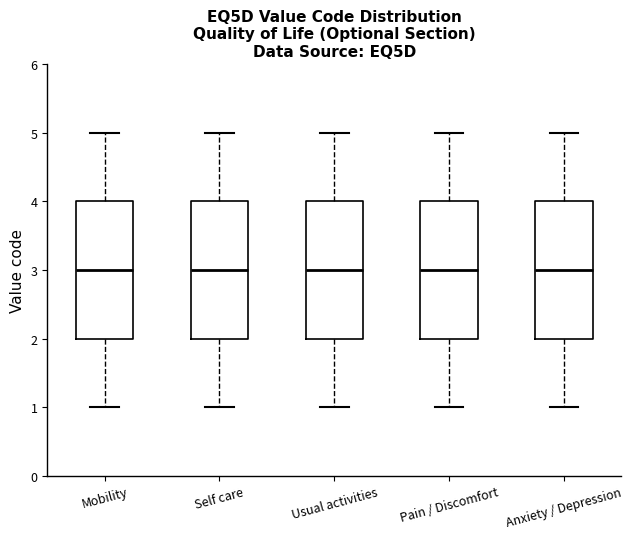

Reading left to right, transcribe this box plot: for each box, give where its median line is, the range the box spans, and where its two whiskers end, as read against the y-axis. The values are not printed on the chart, so give them approximately, as read against the axis.

Mobility: median 3, box 2 to 4, whiskers 1 to 5
Self care: median 3, box 2 to 4, whiskers 1 to 5
Usual activities: median 3, box 2 to 4, whiskers 1 to 5
Pain / Discomfort: median 3, box 2 to 4, whiskers 1 to 5
Anxiety / Depression: median 3, box 2 to 4, whiskers 1 to 5